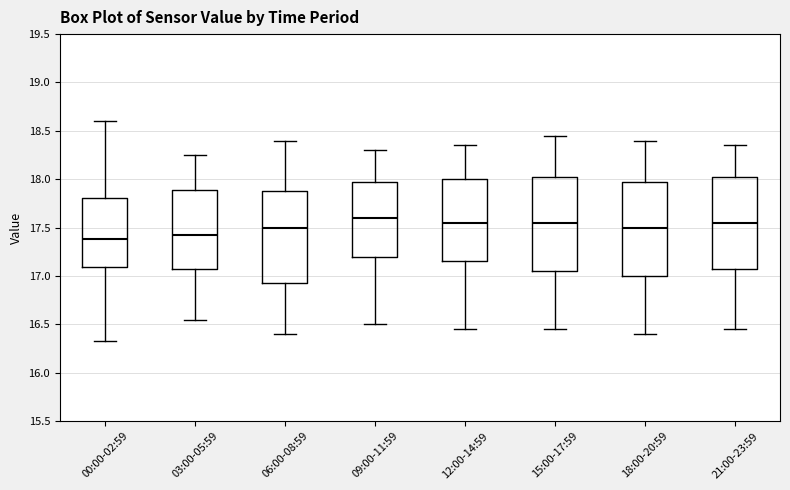

Where does the upper whisker of the box for 00:00-02:59 end on the y-axis? The values are not printed on the chart, so give them approximately, as read against the axis.

18.60